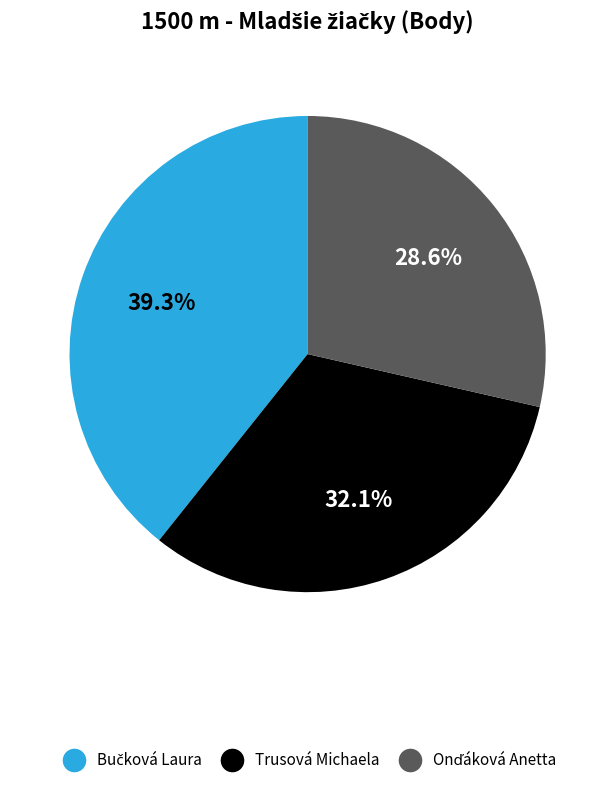

How much of the chart is everything except Trusová Michaela?

67.9%